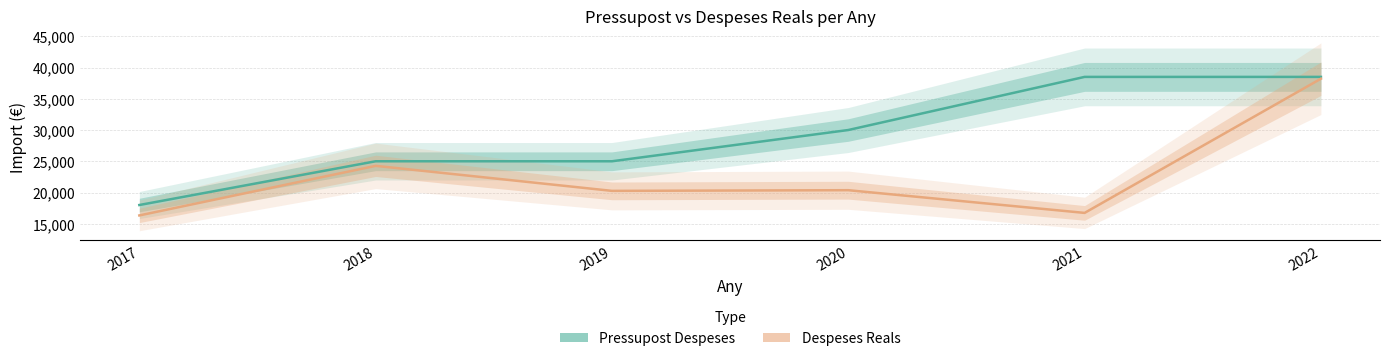

Which series has the largest range (max minus min)?

Despeses Reals